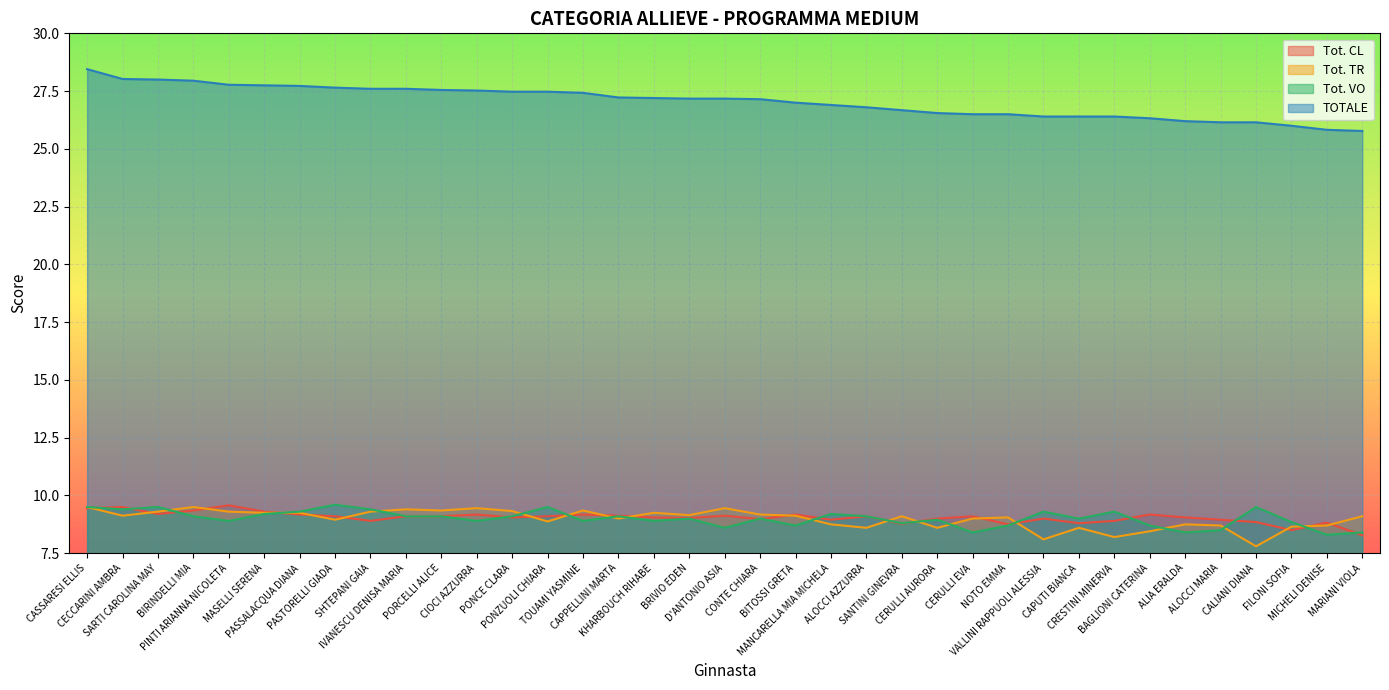

Reading left to right, what are all the values shown in this chart?

Tot. CL: 9.4	9.5	9.2	9.3	9.6	9.3	9.2	9.1	8.9	9.1	9.1	9.2	9.1	9.1	9.2	9.1	9.1	9.0	9.1	9.0	9.2	8.9	9.1	8.8	9.0	9.1	8.8	9.0	8.8	8.9	9.2	9.1	8.9	8.8	8.5	8.8	8.3
Tot. TR: 9.5	9.1	9.3	9.5	9.3	9.2	9.2	8.9	9.3	9.4	9.3	9.4	9.3	8.9	9.3	9.0	9.2	9.2	9.4	9.2	9.1	8.8	8.6	9.1	8.6	9.0	9.1	8.1	8.6	8.2	8.4	8.8	8.7	7.8	8.7	8.7	9.1
Tot. VO: 9.5	9.4	9.5	9.1	8.9	9.2	9.3	9.6	9.4	9.1	9.1	8.9	9.1	9.5	8.9	9.1	8.9	9.0	8.6	9.0	8.7	9.2	9.1	8.8	8.9	8.4	8.7	9.3	9.0	9.3	8.7	8.4	8.5	9.5	8.8	8.3	8.4
TOTALE: 28.4	28.0	28.0	27.9	27.8	27.8	27.7	27.6	27.6	27.6	27.6	27.5	27.5	27.5	27.4	27.2	27.2	27.2	27.2	27.1	27.0	26.9	26.8	26.7	26.6	26.5	26.5	26.4	26.4	26.4	26.3	26.2	26.1	26.1	26.0	25.8	25.8